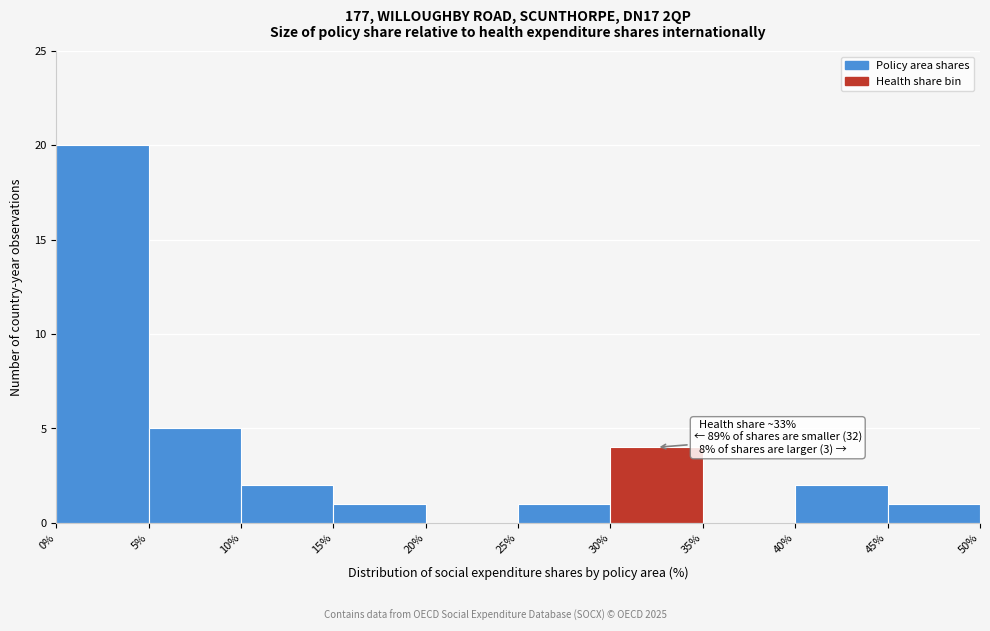

Which range on the x-axis has the tallest bar?

0% to 5%